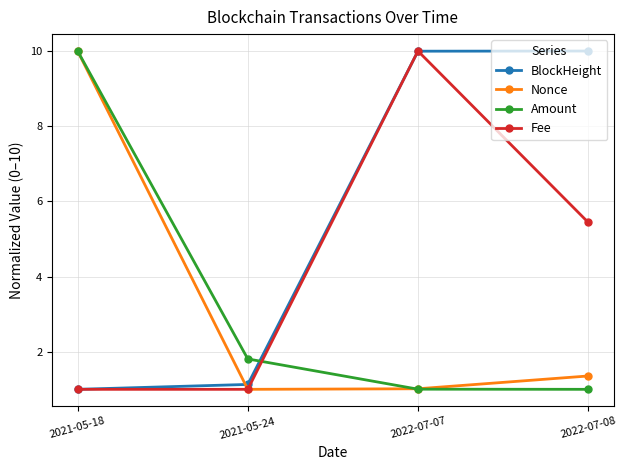

True or false: Nonce has a value of 0.9 at 2022-07-08.

False